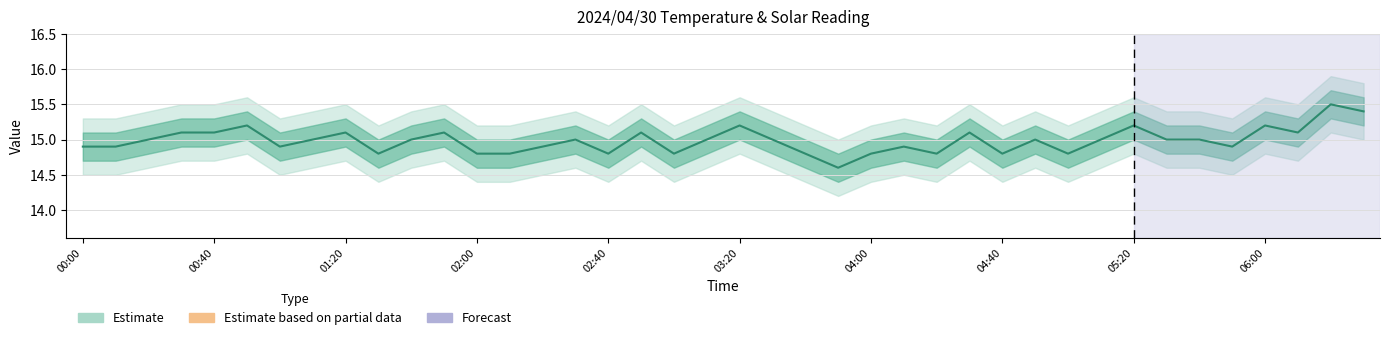

How many interior local valleys (lower than both neighbors) does the data have?

10